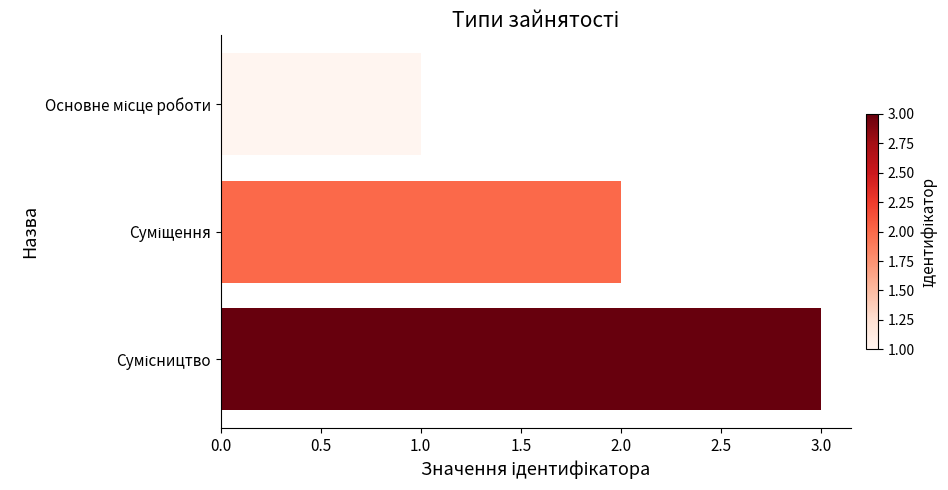

What is the sum of all values?

6